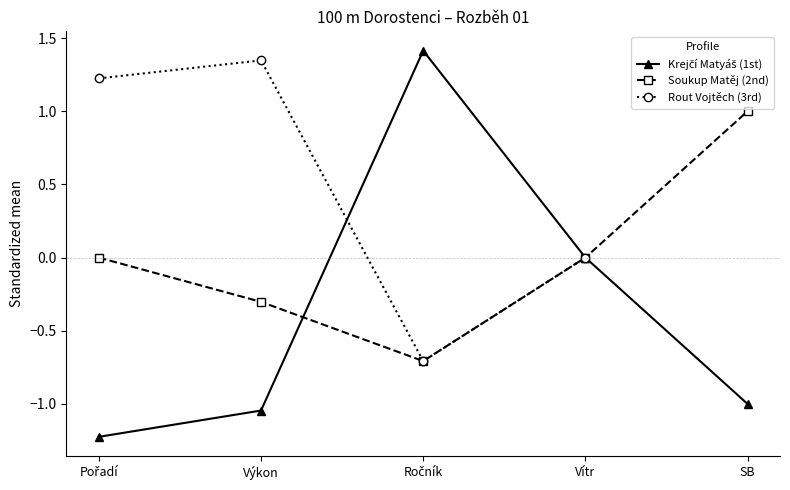

At which category does Rout Vojtěch (3rd) reach its first local valley?

Ročník